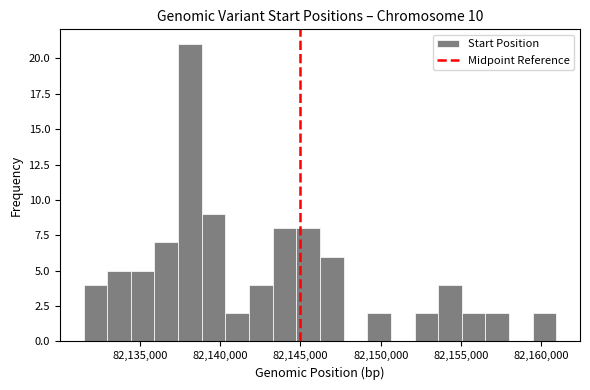

Around what value on the x-axis is the tallest bar? Give the approximate position of its centre, as read against the axis.

82138000